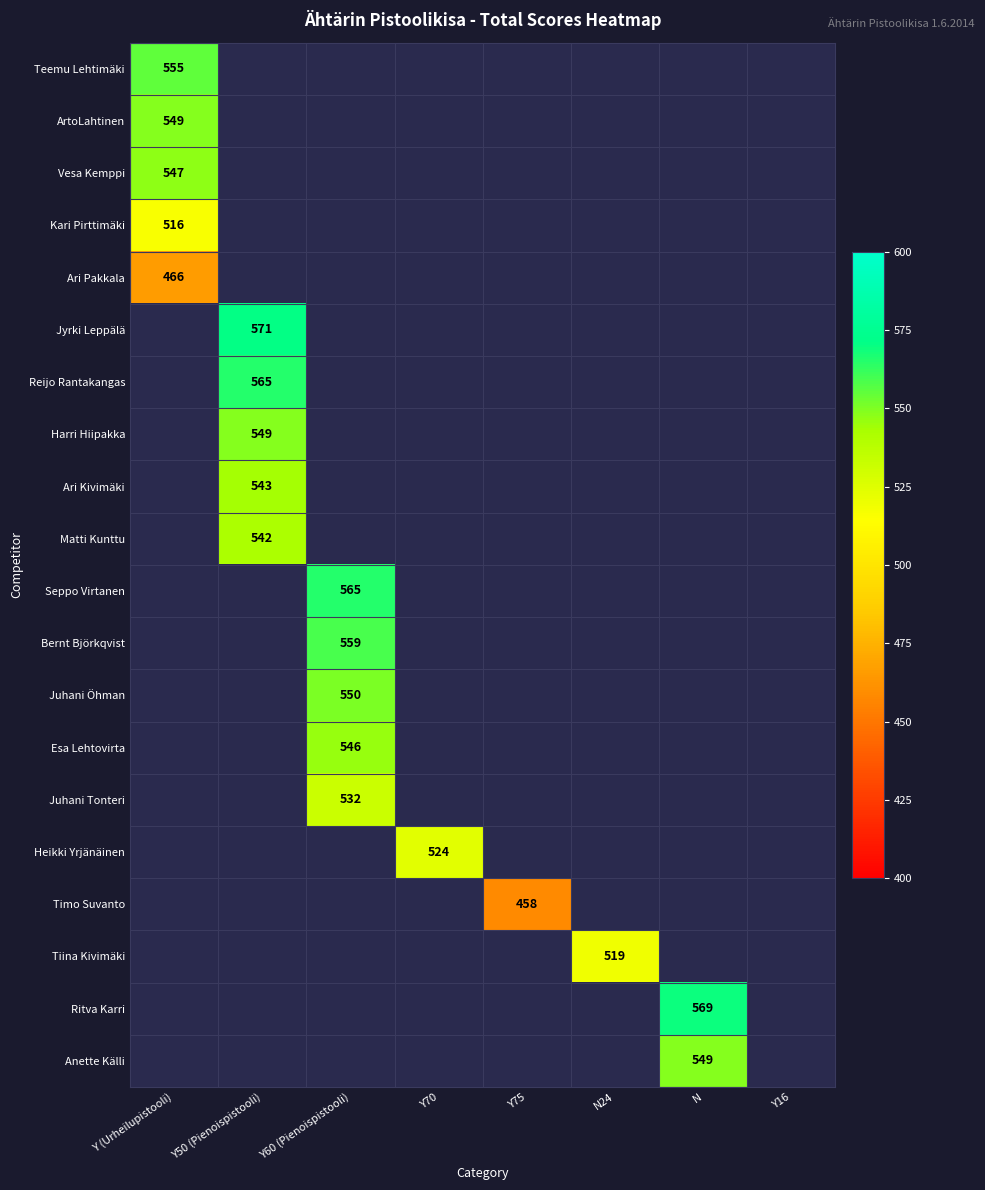

At how many categories does at least one series exceed 545?

4